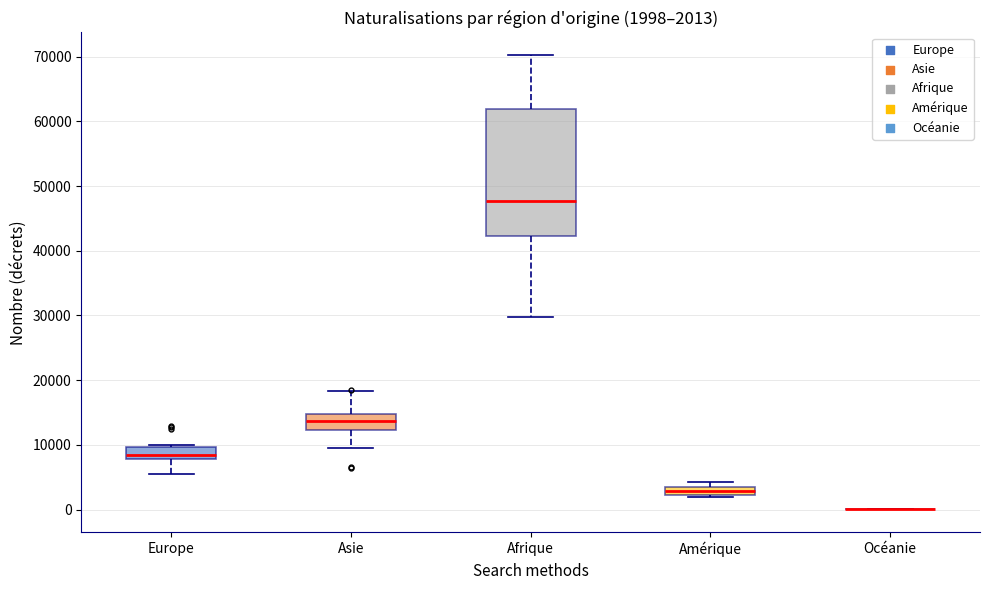

Which box is the tallest, from its lower edge to its upper edge?

Afrique